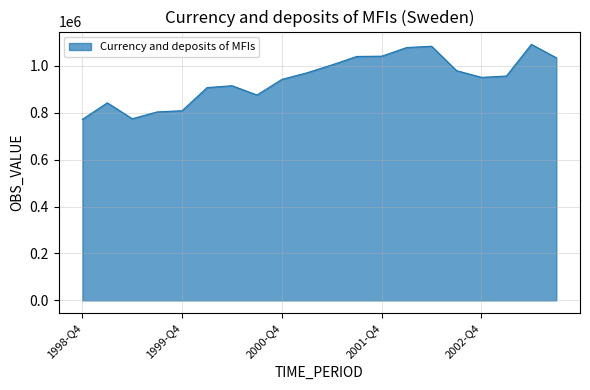

What is the smallest value displayed?

771796